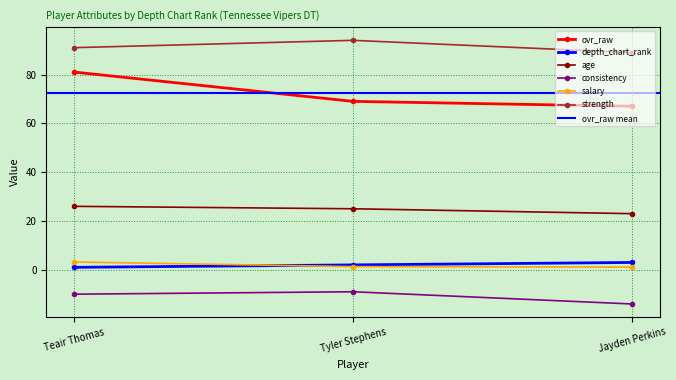

What is the sum of the depth_chart_rank values at Tyler Stephens and Teair Thomas?

3.0